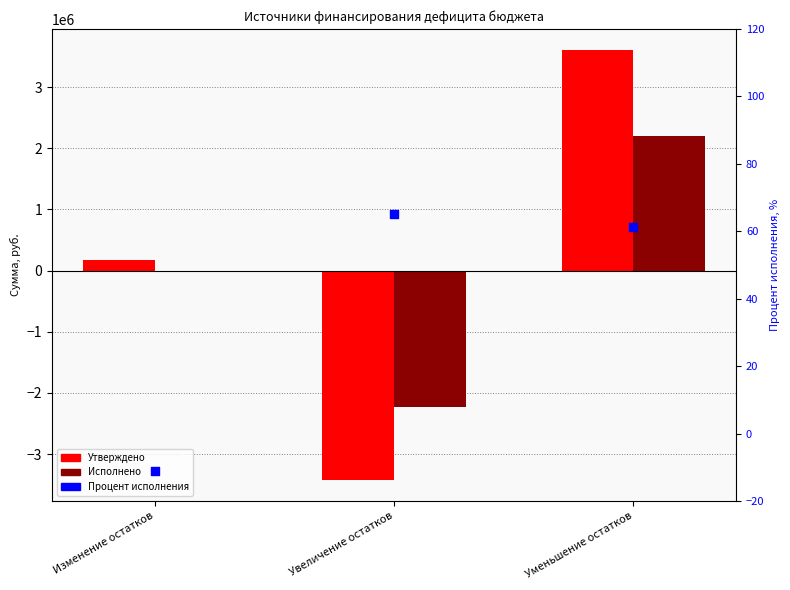

Is the value of Процент исполнения at Изменение остатков greater than the value of Утверждено at Изменение остатков?

No